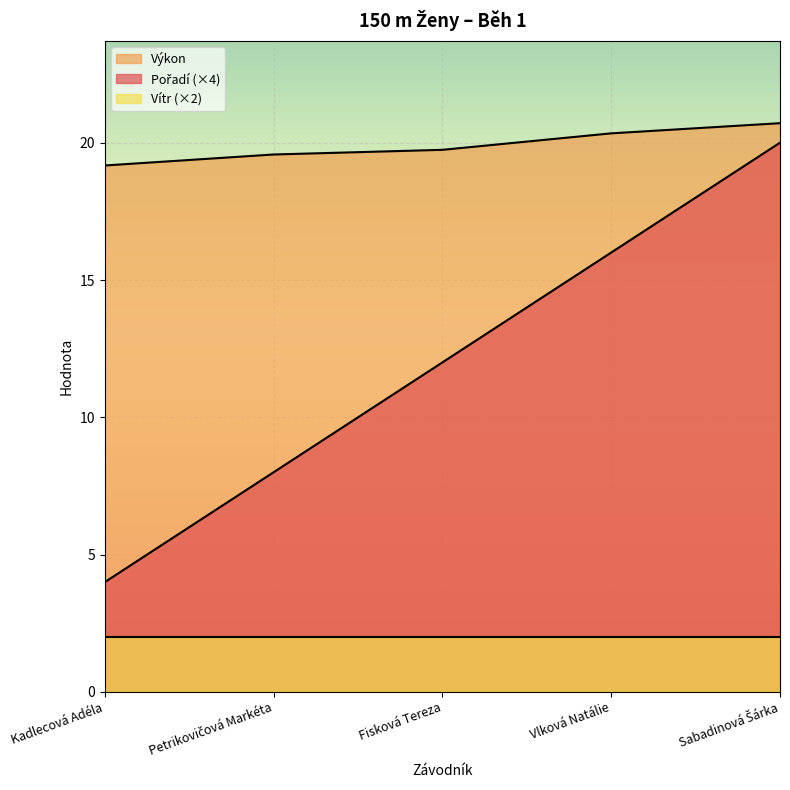

True or false: Výkon and Pořadí intersect in this chart.

False